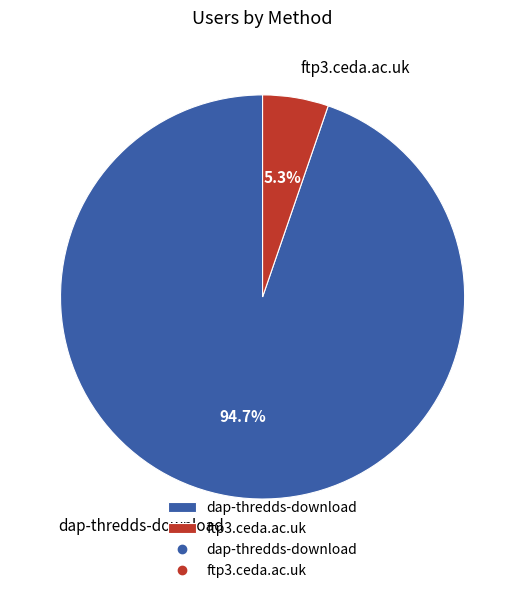

To the nearest percent, what percentage of the pie is dap-thredds-download?

95%